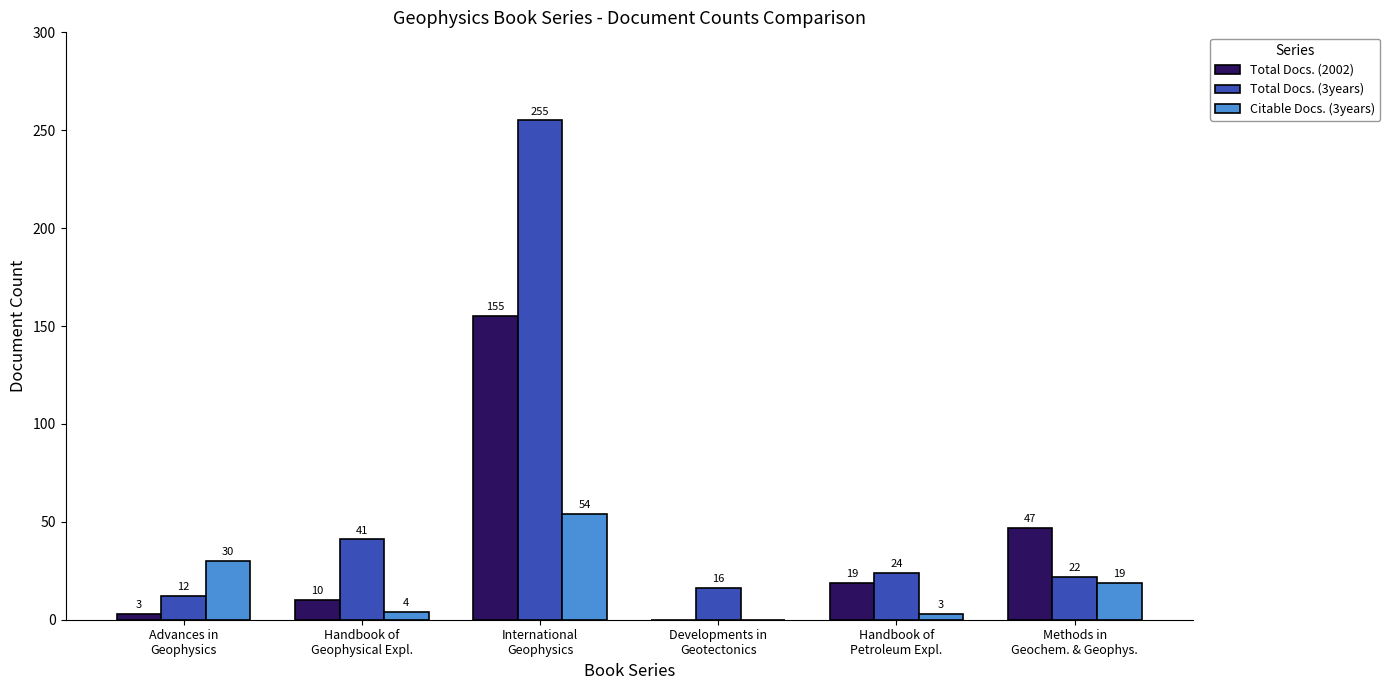

Reading left to right, extract all data points from this chart.

Total Docs. (2002): 3	10	155	0	19	47
Total Docs. (3years): 12	41	255	16	24	22
Citable Docs. (3years): 30	4	54	0	3	19